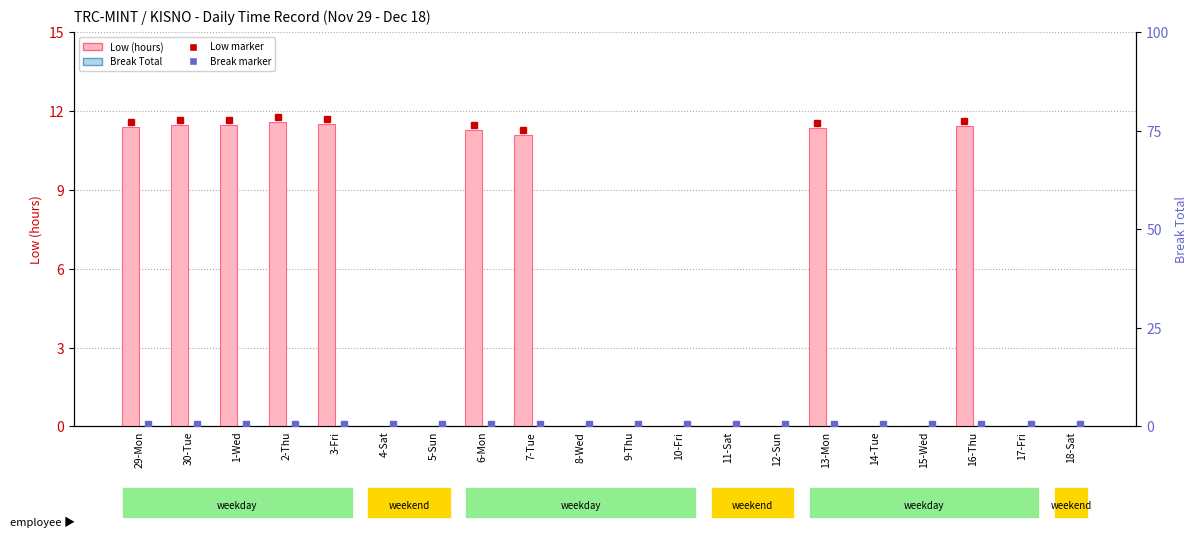

What is the label of the 9th bar from the right?

10-Fri